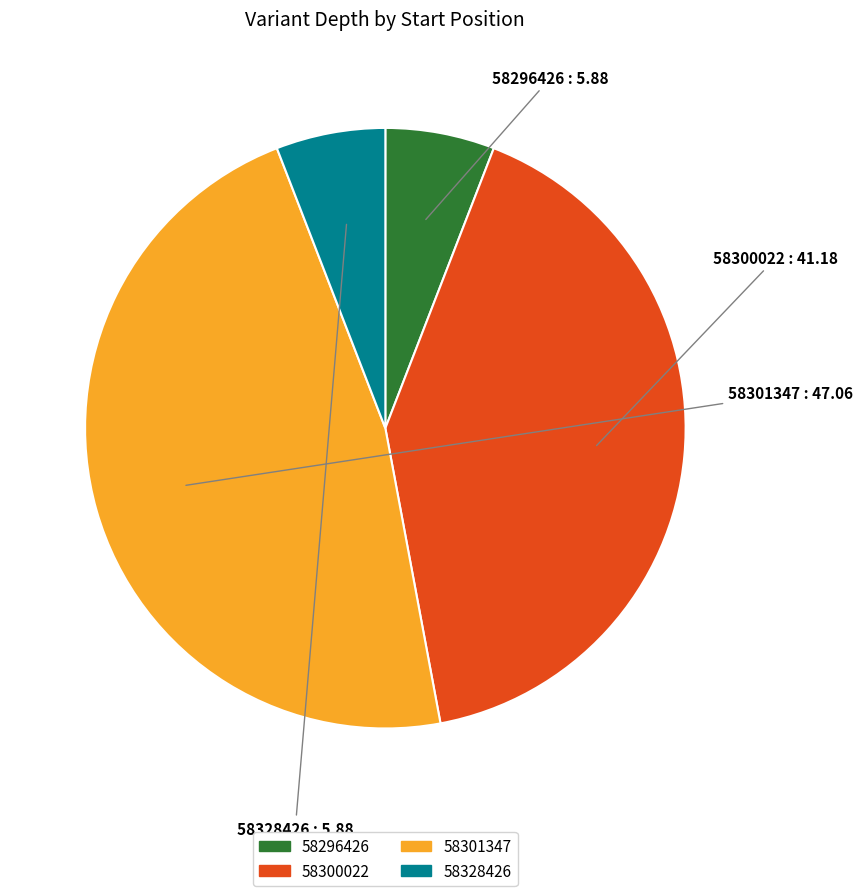

What is the ratio of the value at 58296426 to the value at 58328426?

1.0